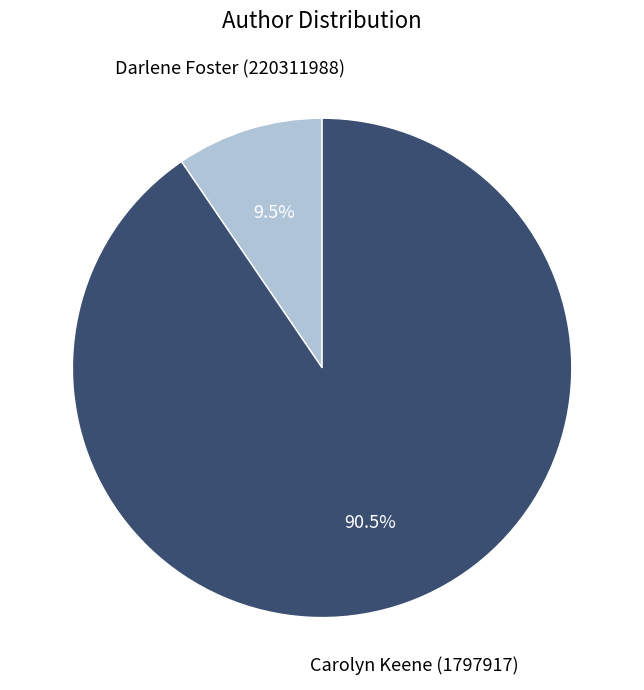

Rank the categories by value from highest to lowest.

Carolyn Keene (1797917), Darlene Foster (220311988)